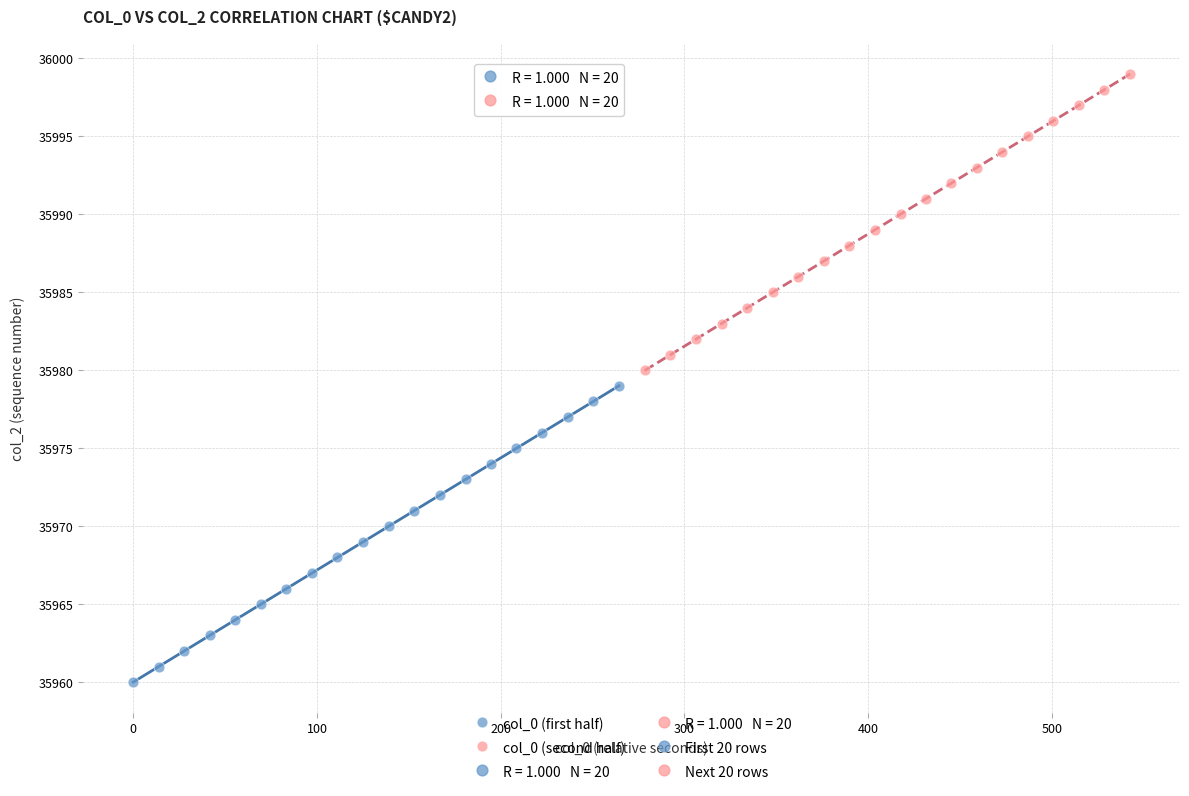

Which series contains the lowest Y value?

col_0 (first half)